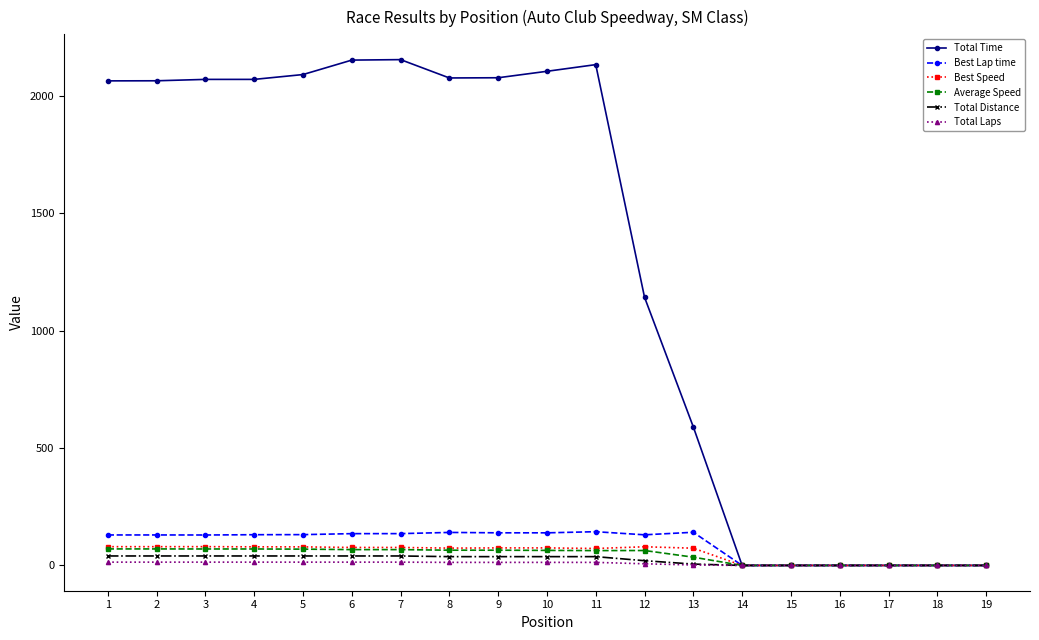

Is this an area chart (filled region under the line)?

No